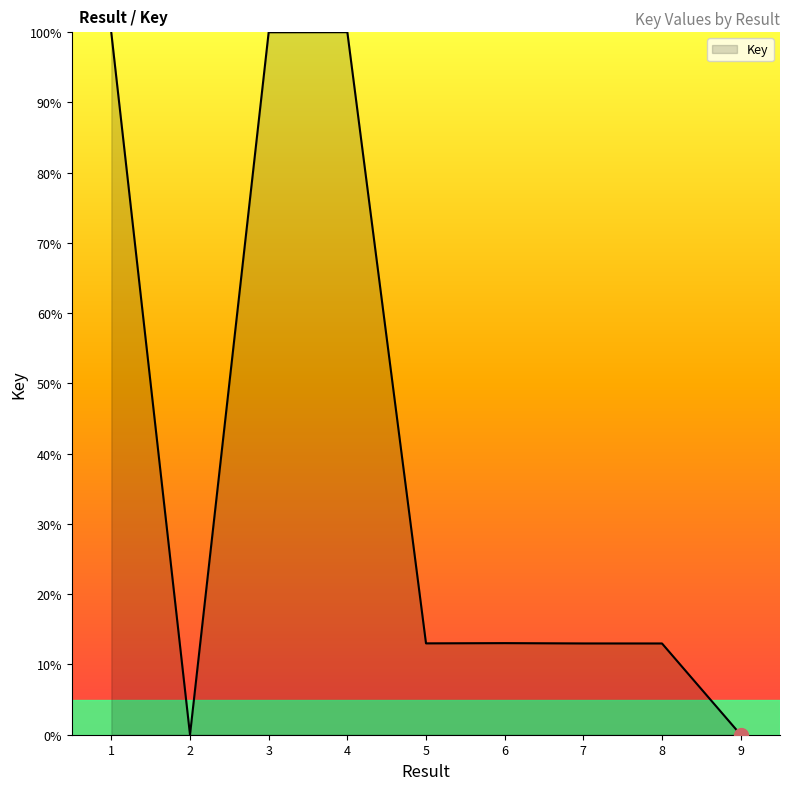

What is the change in value from 4 to 5?

-87.0